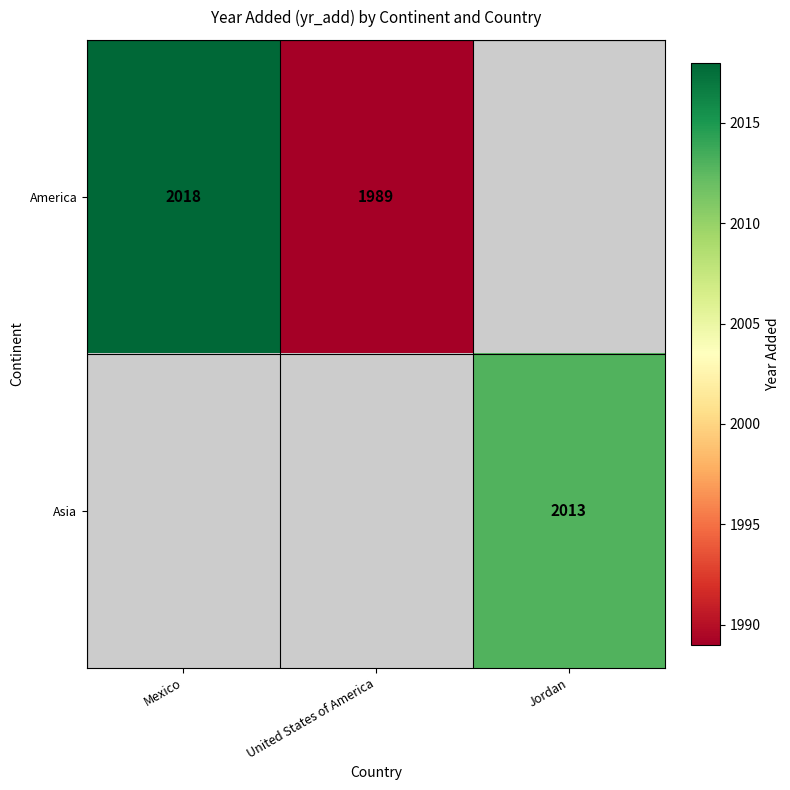

True or false: Asia has a value of 2013 at Jordan.

True